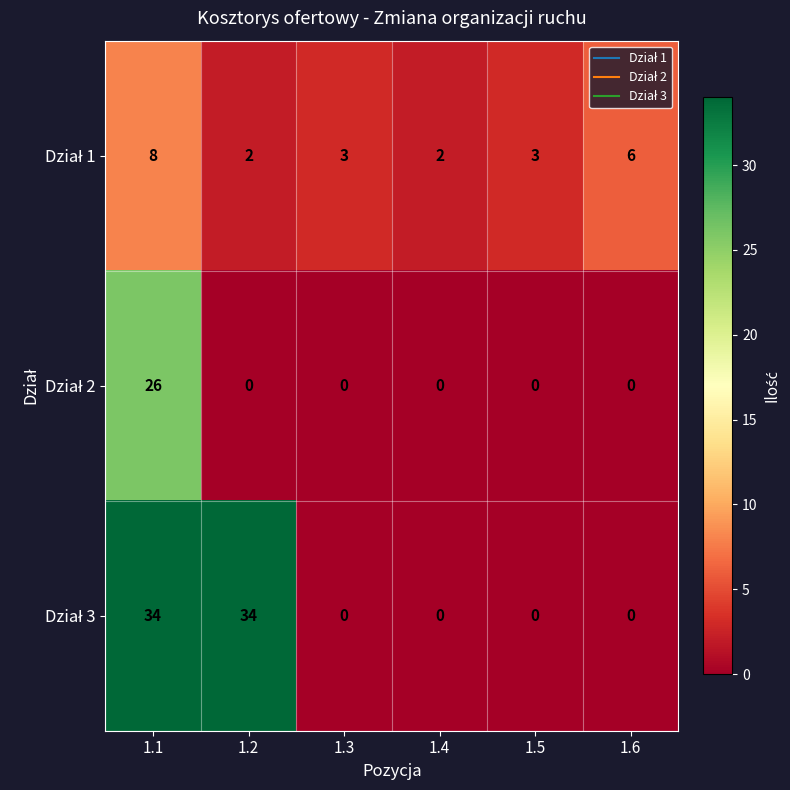

What is the maximum value shown in the chart?

34